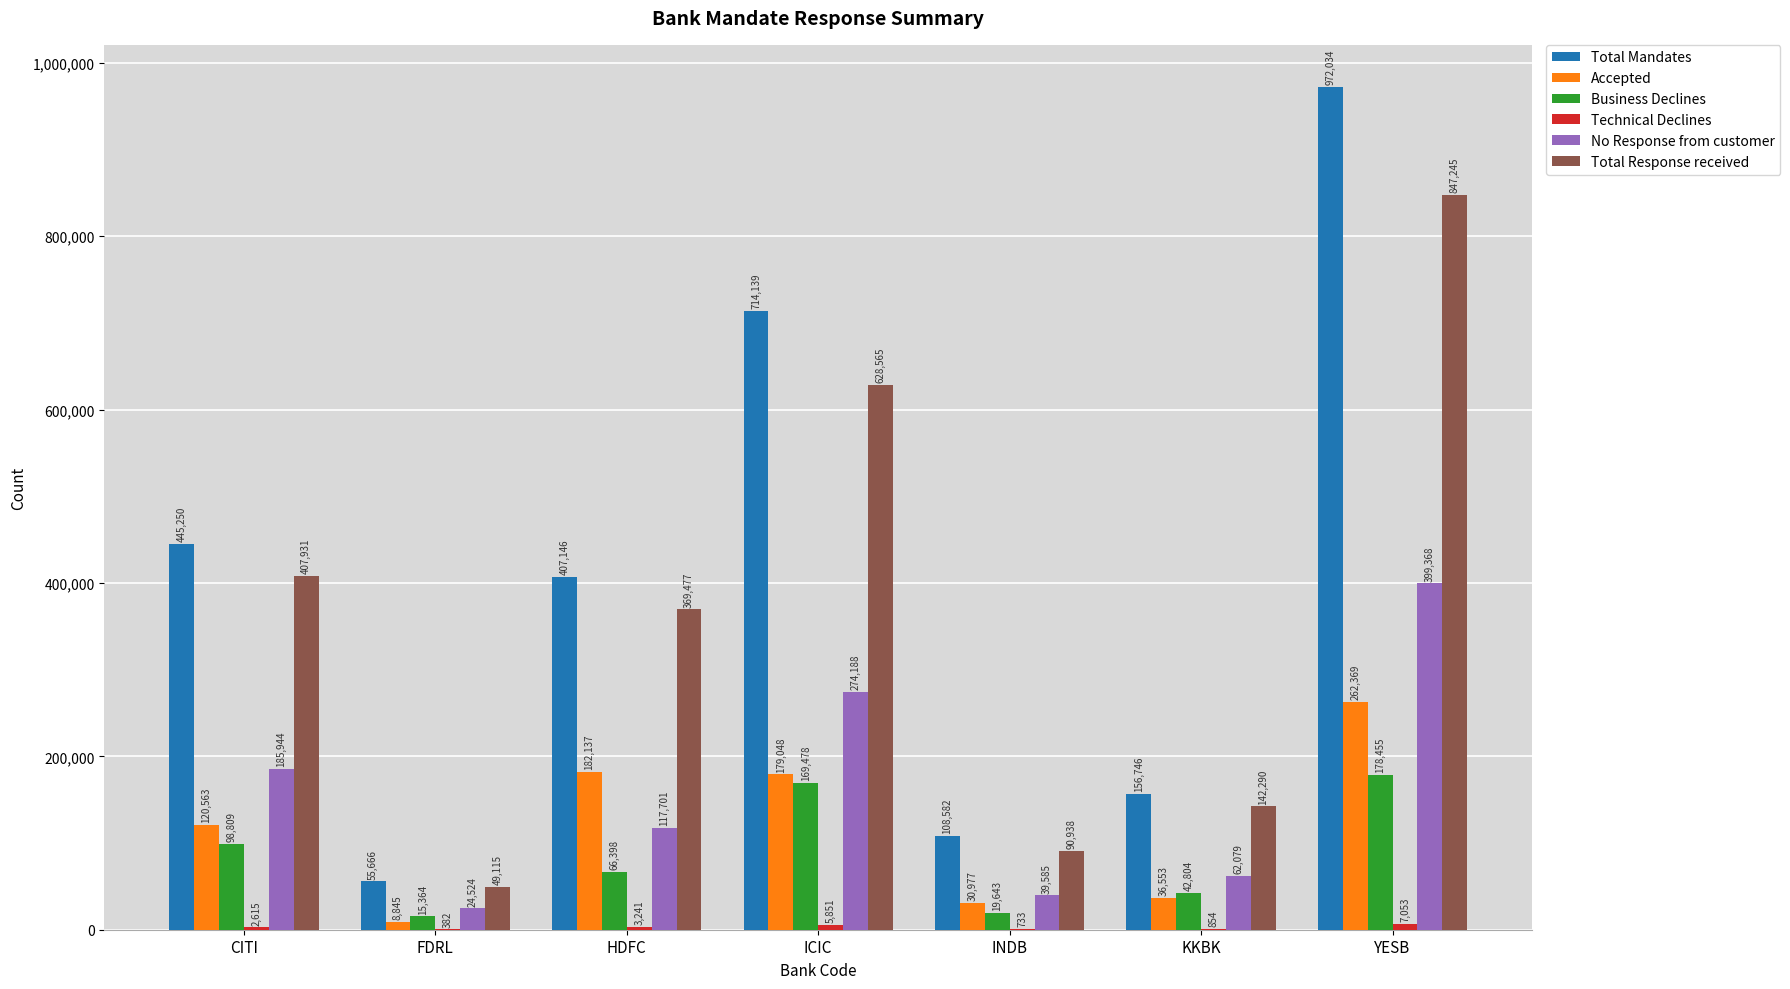

Are the bars grouped side by side (vs. stacked)?

Yes